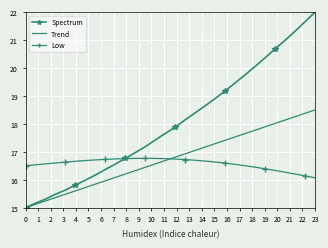

What is the maximum value for Trend?

18.5